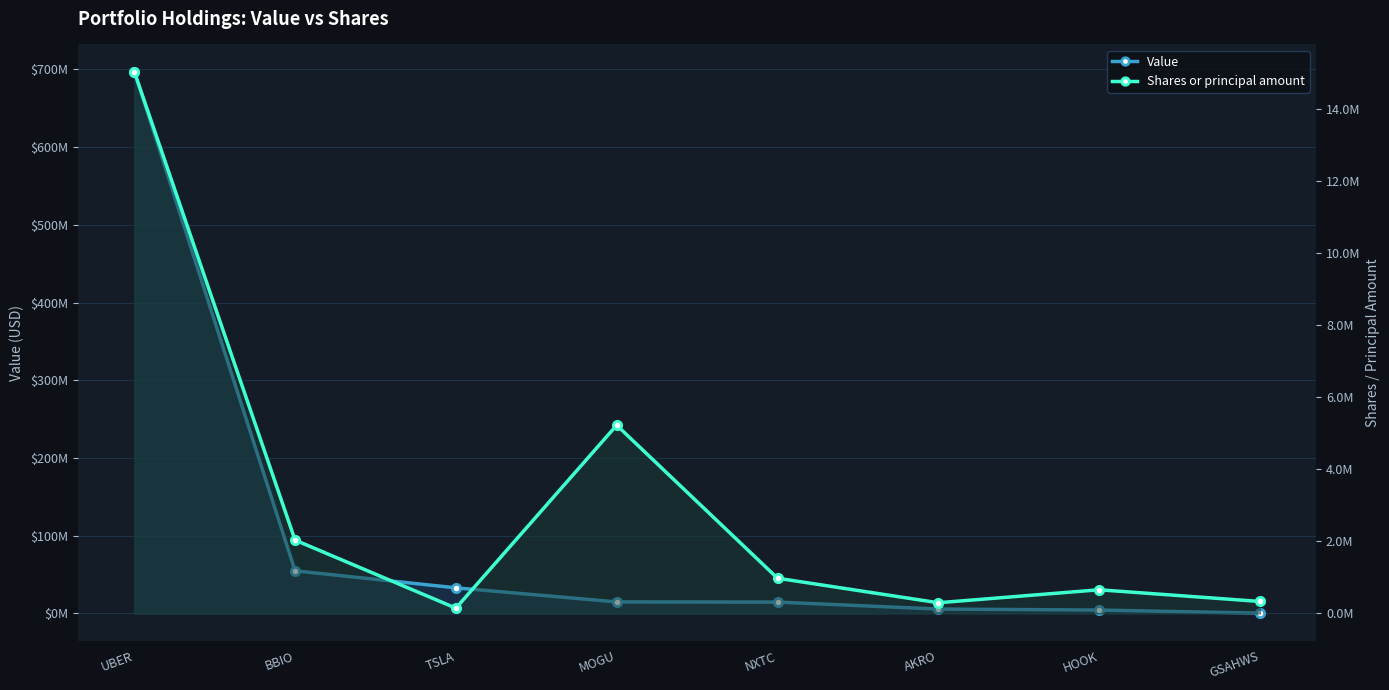

What is the label of the 3rd point from the left?

TSLA